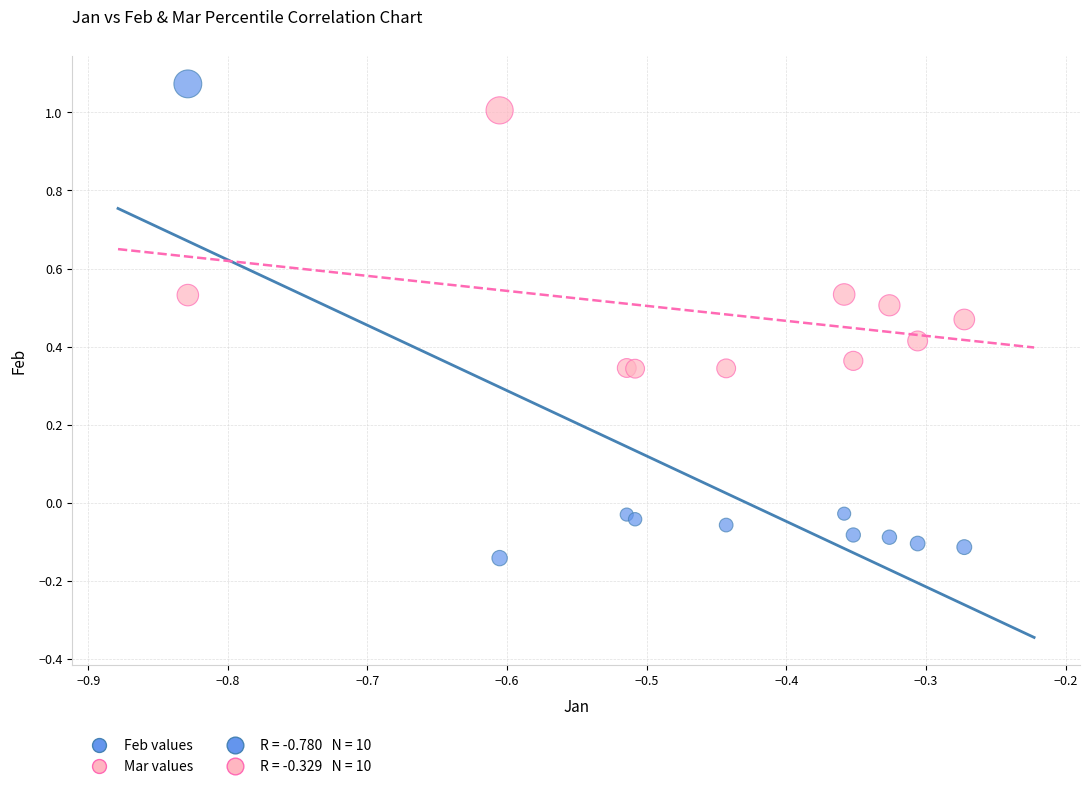

Which series reaches the minimum Y coordinate?

Feb values